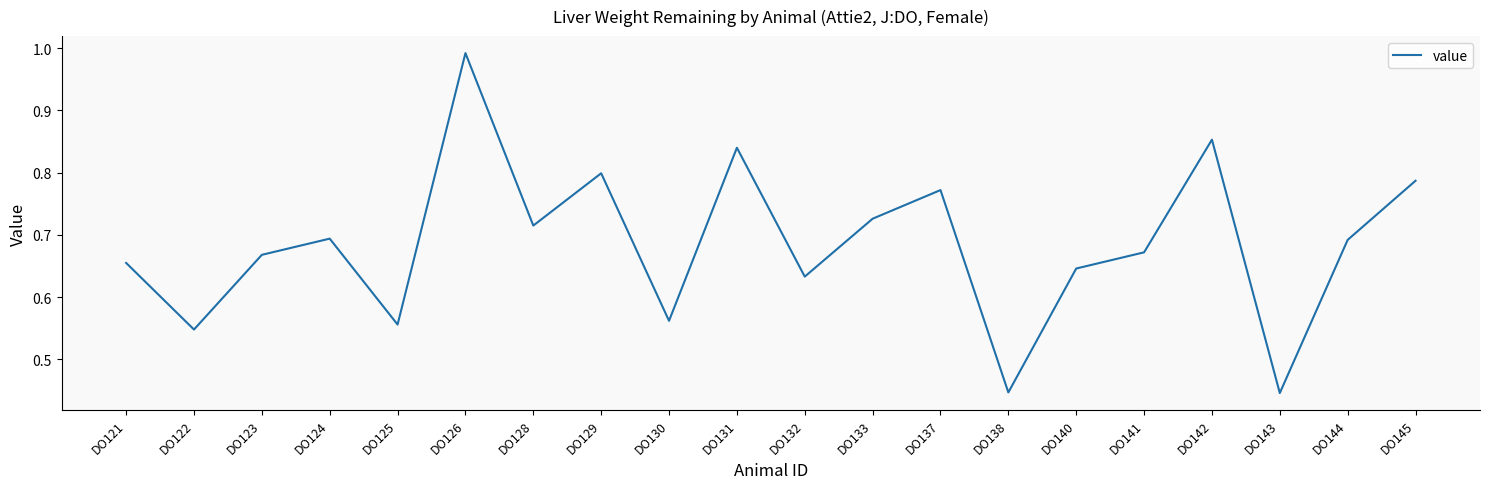

Is it true that the value at DO128 is 0.7?

True